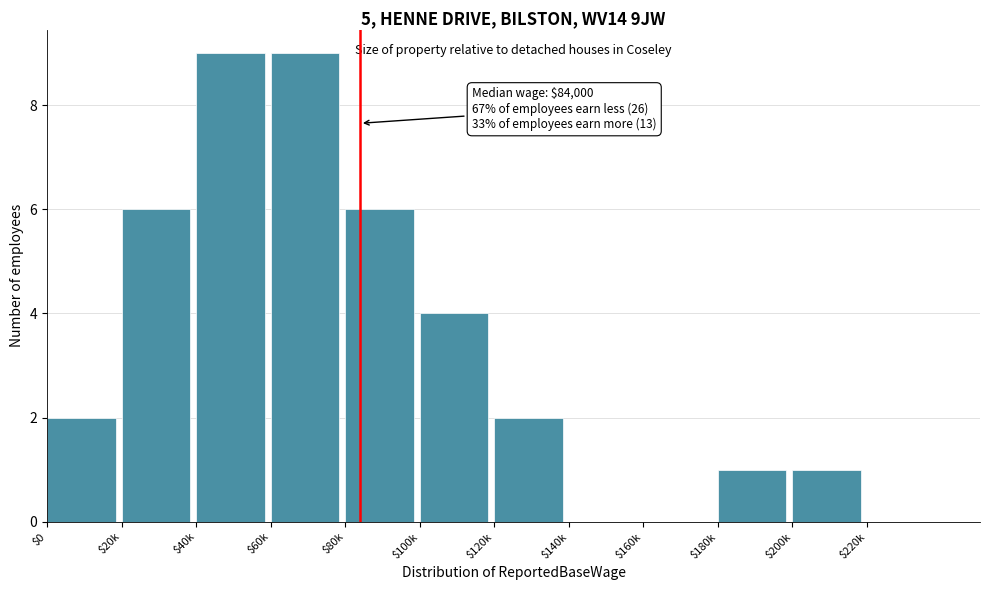

What is the greatest value displayed?

9